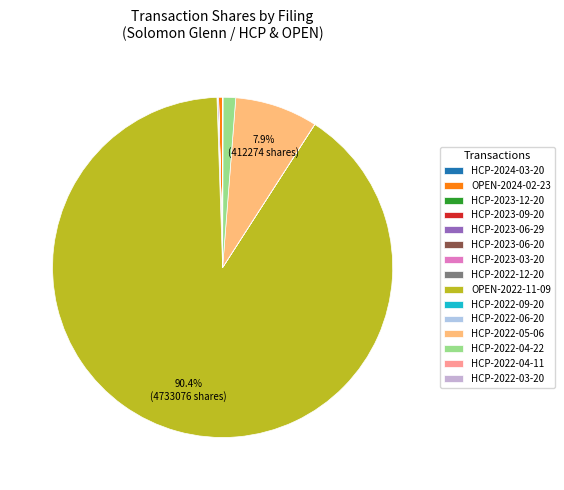

Does any single category account for the majority?

Yes